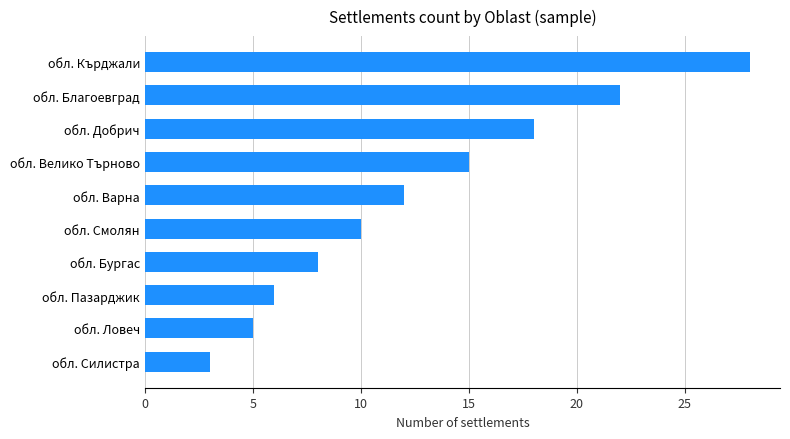

The chart shows a value of 5 at обл. Силистра. True or false?

False